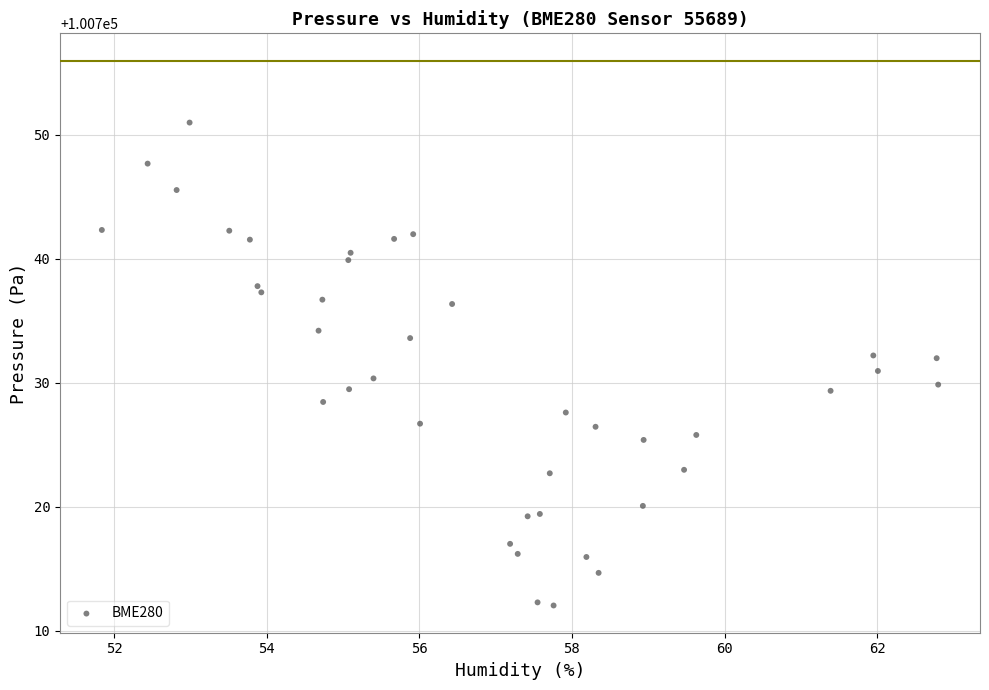

What is the range of Y values (max minus min)?

38.9